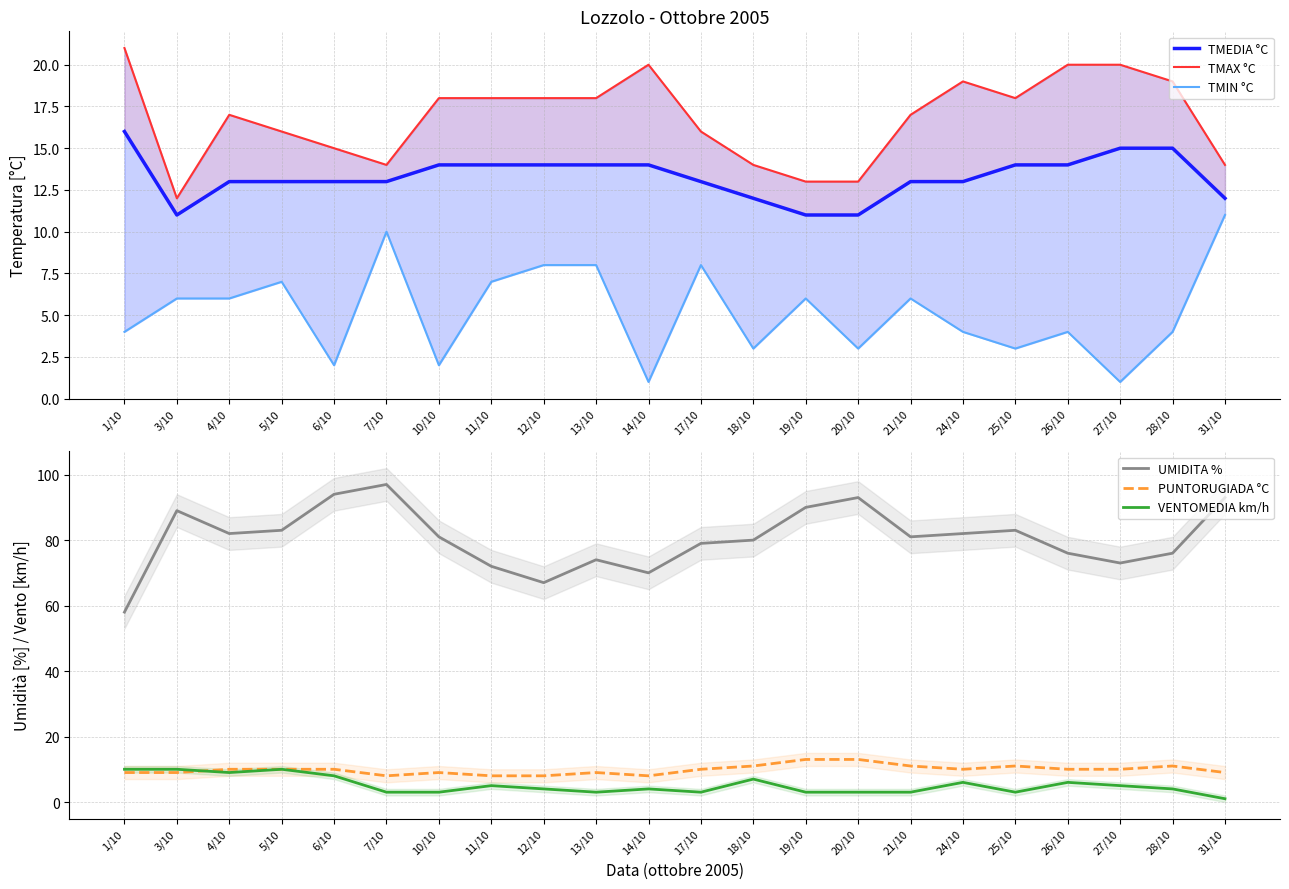

Between 7/10 and 20/10, which series saw the biggest shift?

TMIN °C